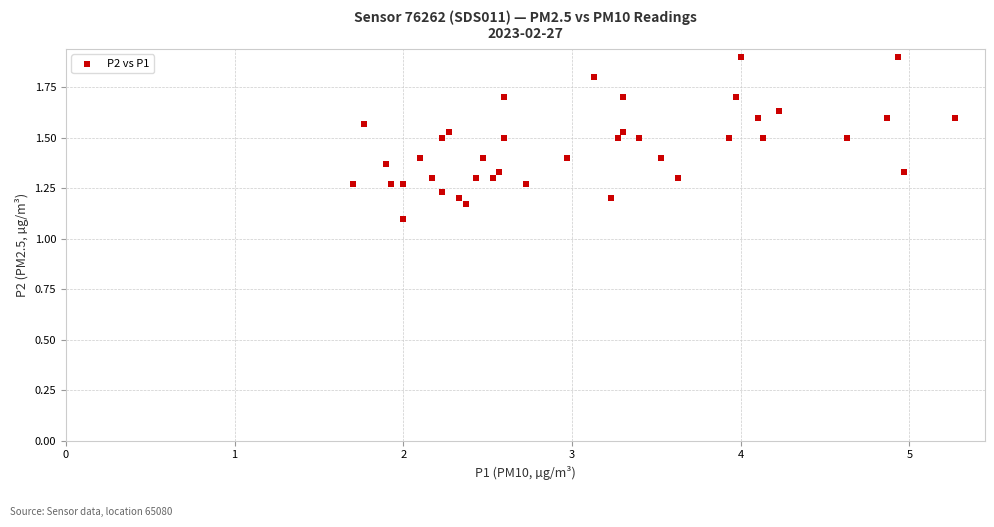

What Y value in the scatter plot is closest to 1?

1.1